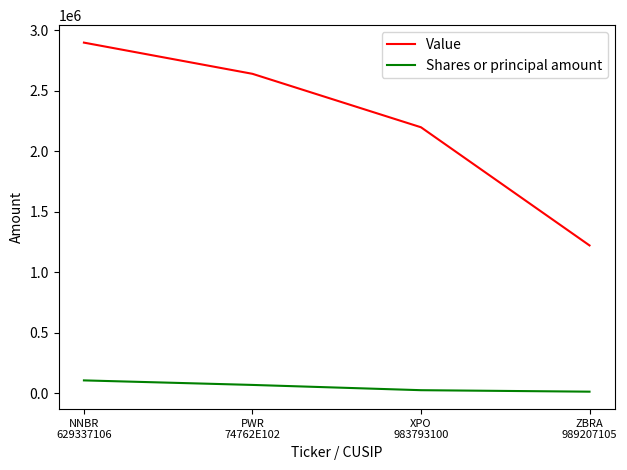

Rank the series by their maximum value, from lowest to highest.

Shares or principal amount, Value